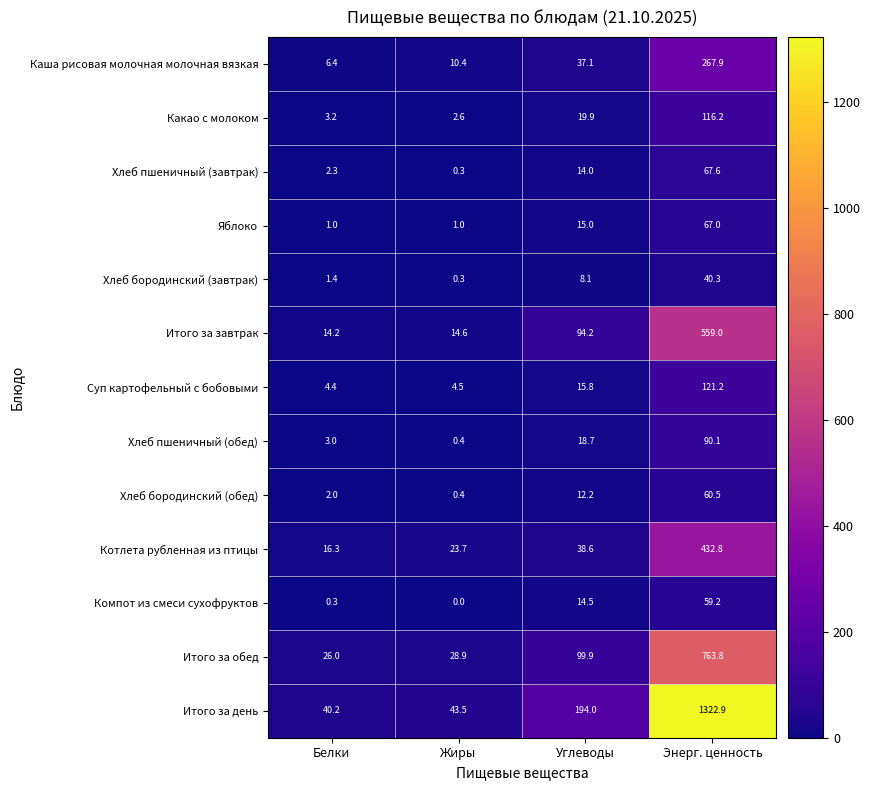

Where does the Хлеб бородинский (обед) series first go above 12?

Углеводы